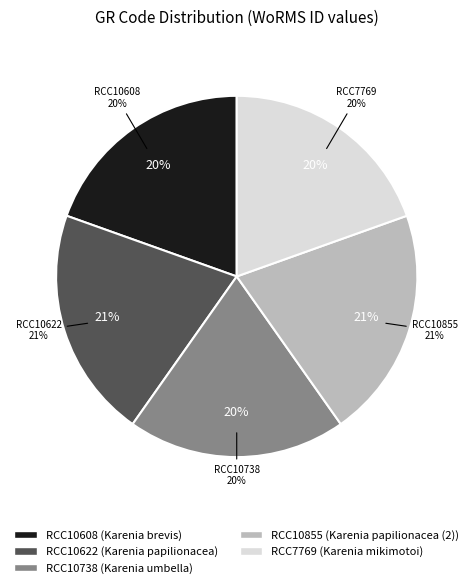

What percentage do RCC10608 and RCC10738 together represent?

39.1%